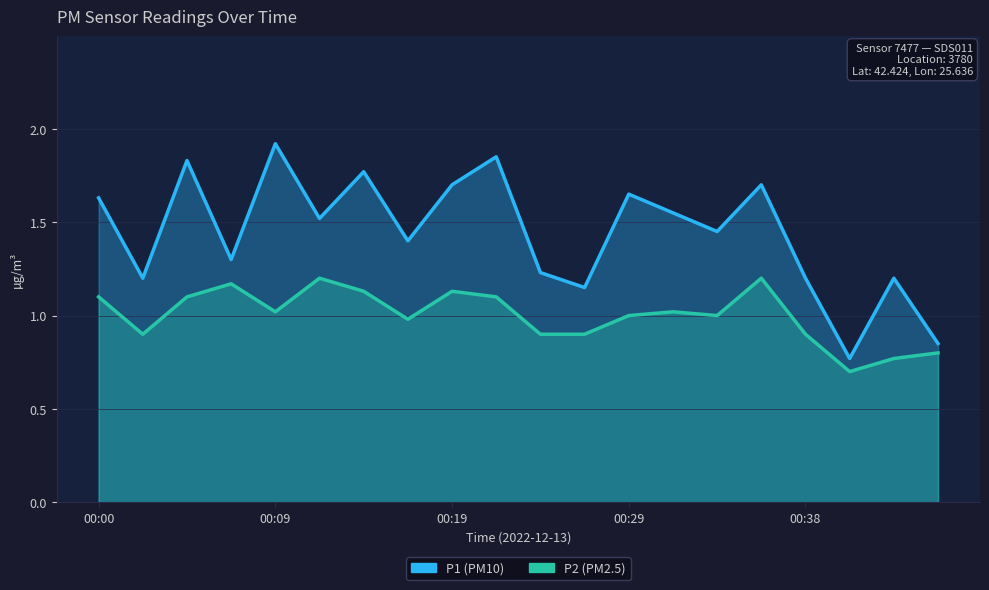

What is the difference between the highest and lowest values at 00:19?

0.6